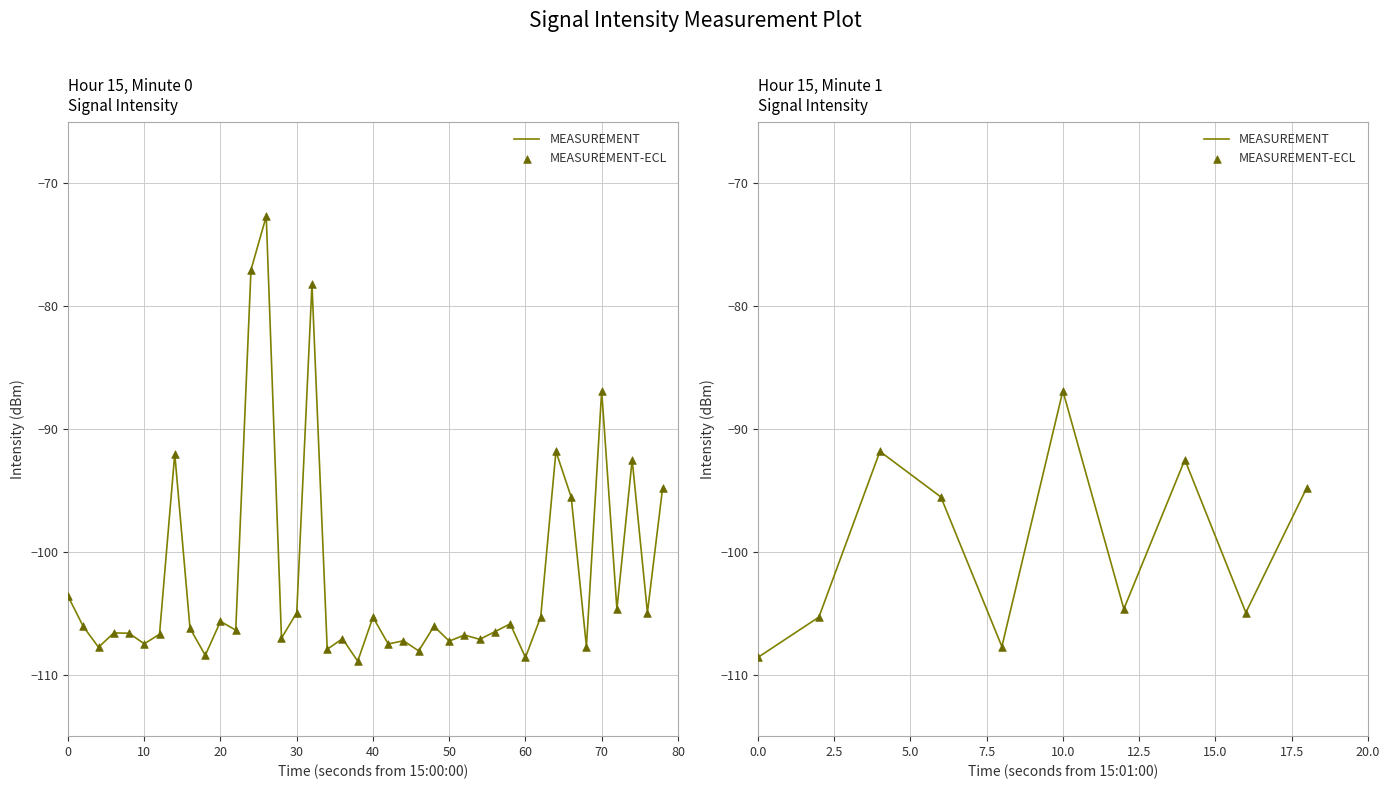

What are all the series names shown in the legend?

MEASUREMENT, MEASUREMENT-ECL